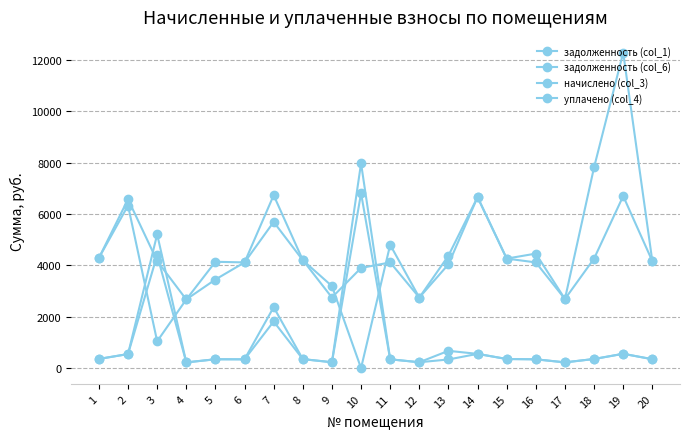

In задолженность (col_6), how many points are lower than both neighbors (excluding endpoints)?

5